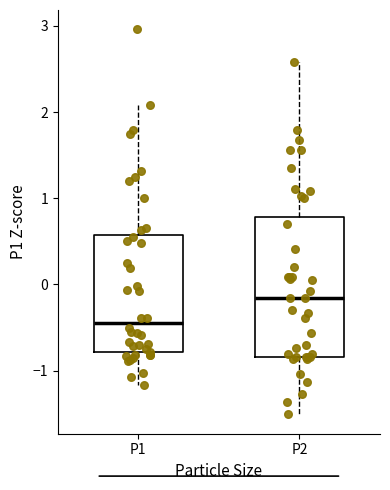

Which box is the tallest, from its lower edge to its upper edge?

P2